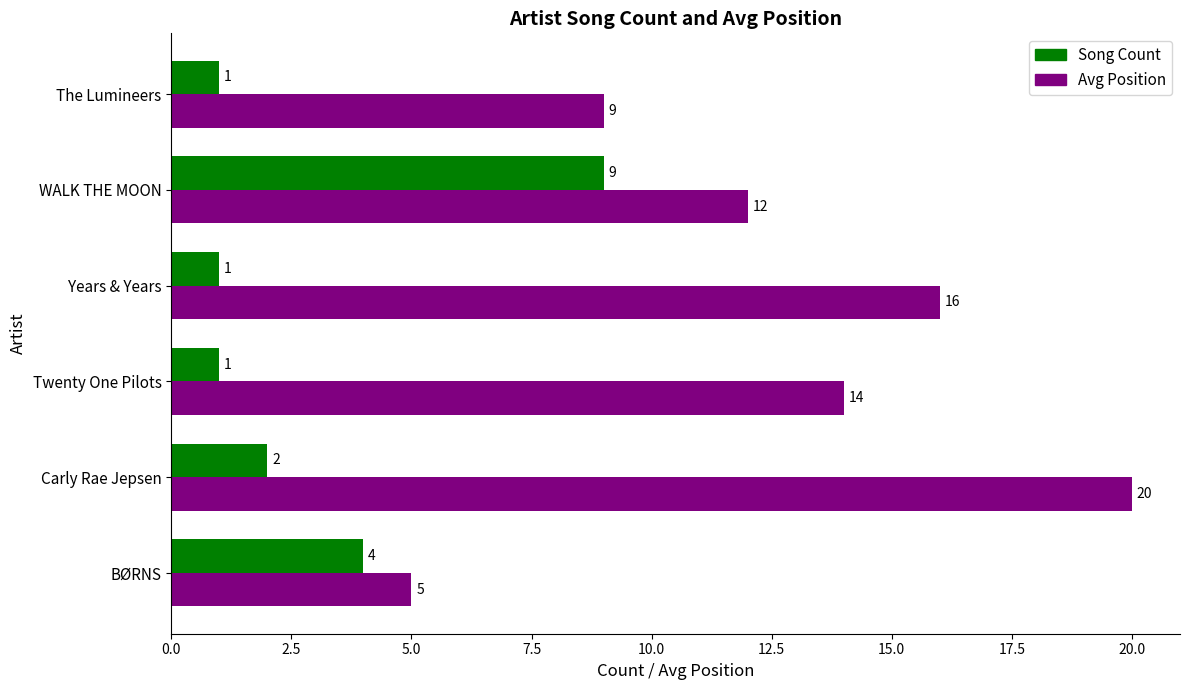

What is the smallest value displayed?

1